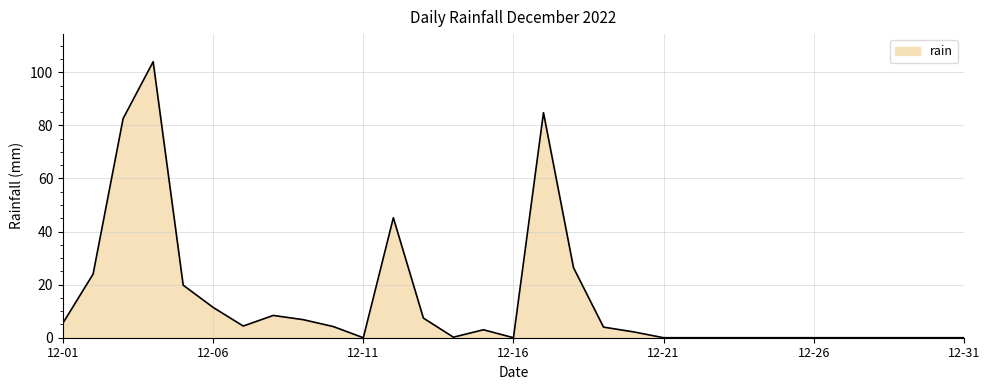

What is the difference between the maximum and minimum values?

104.0